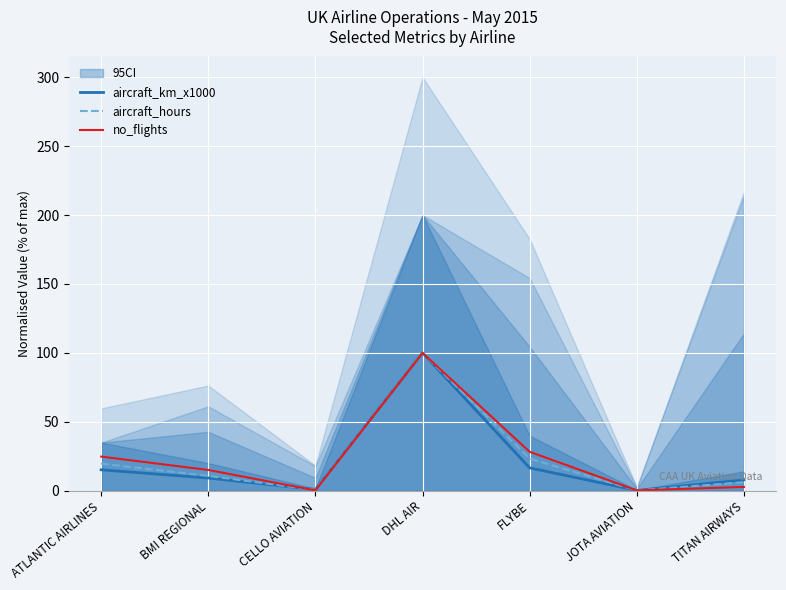

Which series has the largest total across all categories?

no_flights